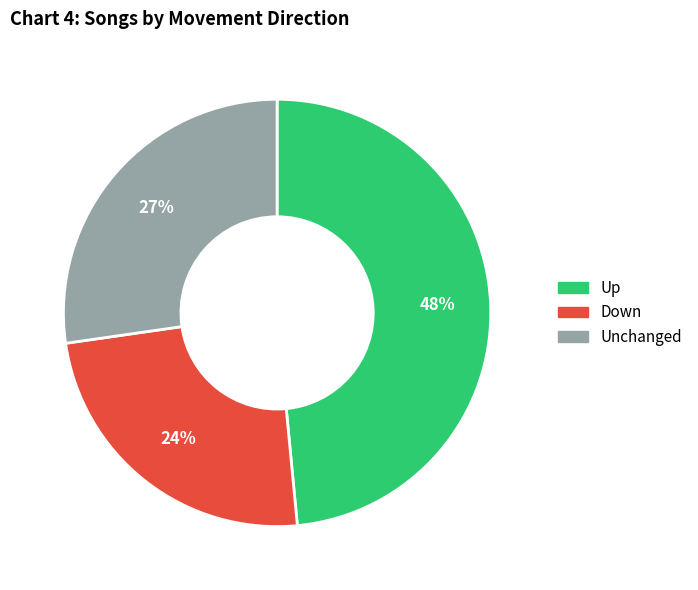

Does any single category account for the majority?

No